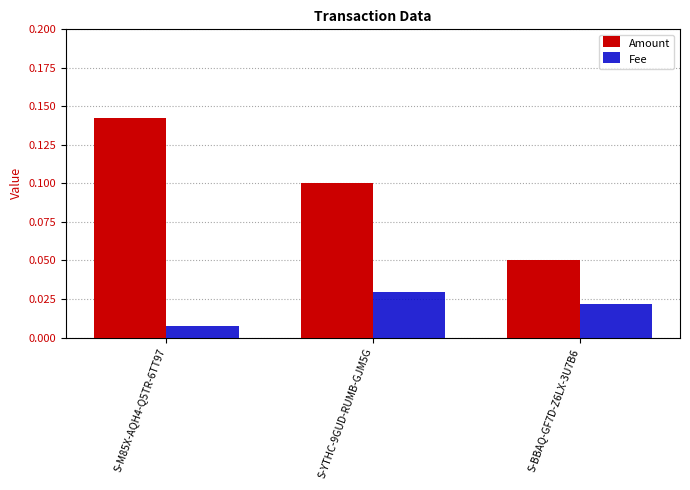

Which series changed the most between S-M85X-AQH4-Q5TR-6TT97 and S-BBAQ-GF7D-Z6LX-3U7B6?

Amount